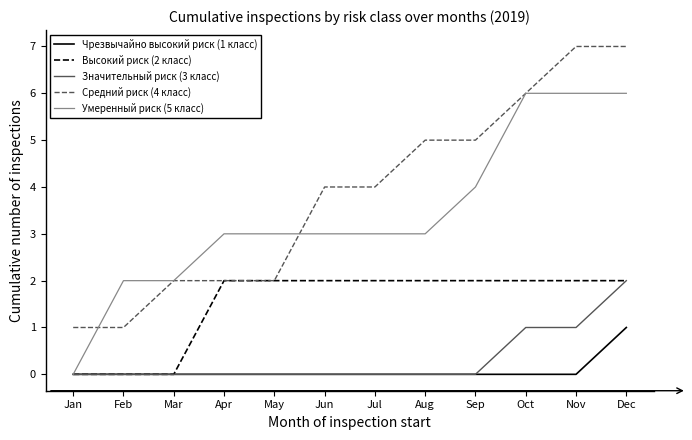

True or false: Высокий риск (2 класс) has a value of 2 at Nov.

True